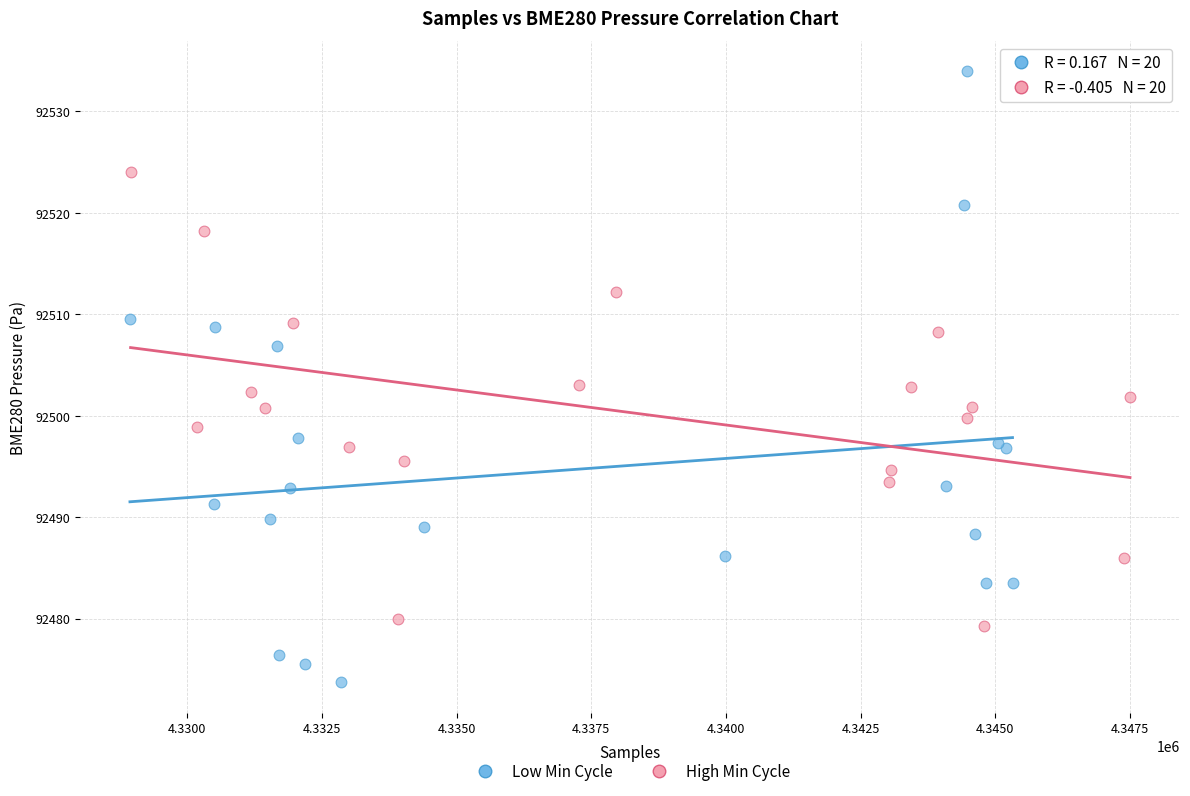

Which series reaches the minimum Y coordinate?

Low Min Cycle